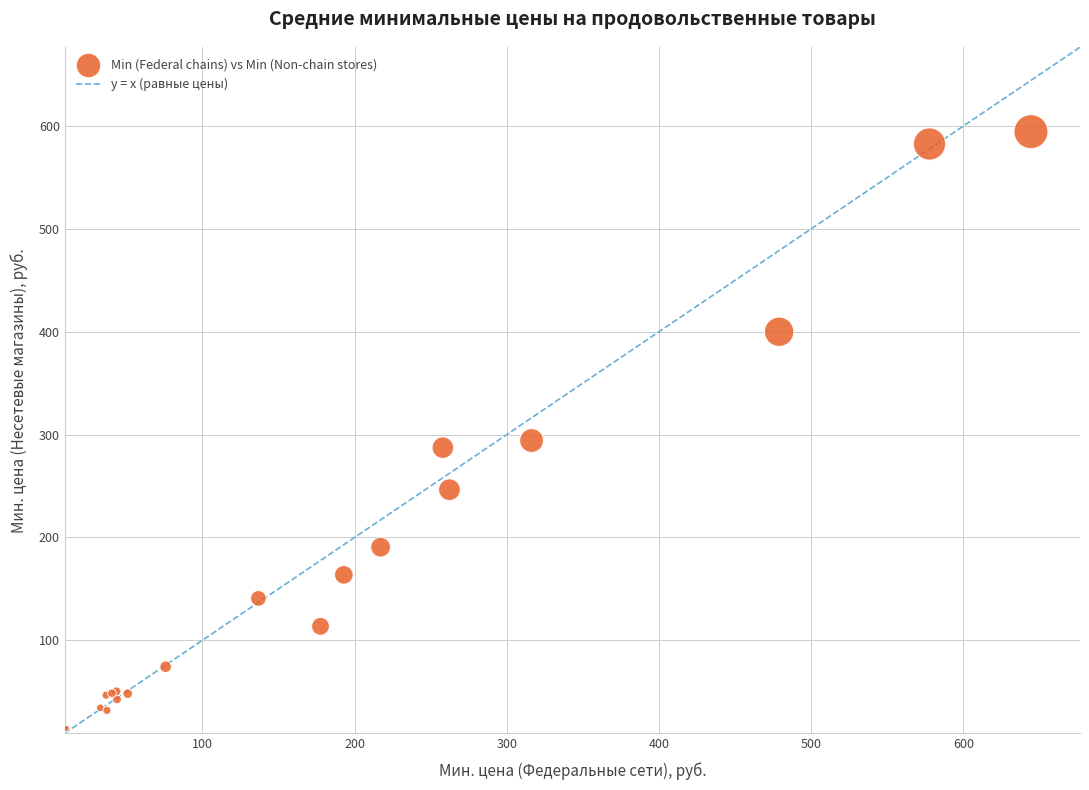

What Y value in the scatter plot is closest to 304?

294.2